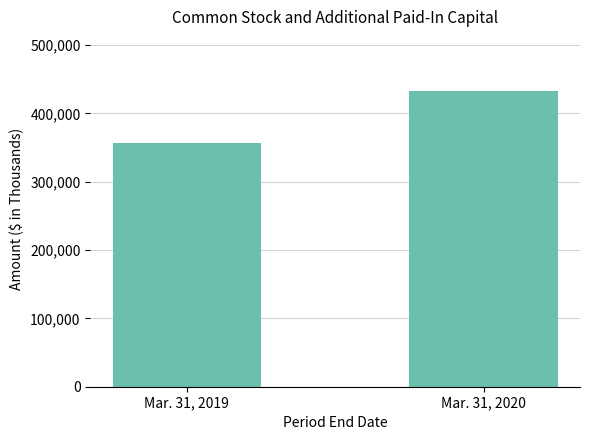

Reading left to right, what are all the values shown in this chart?

Mar. 31, 2019=357024	Mar. 31, 2020=433543